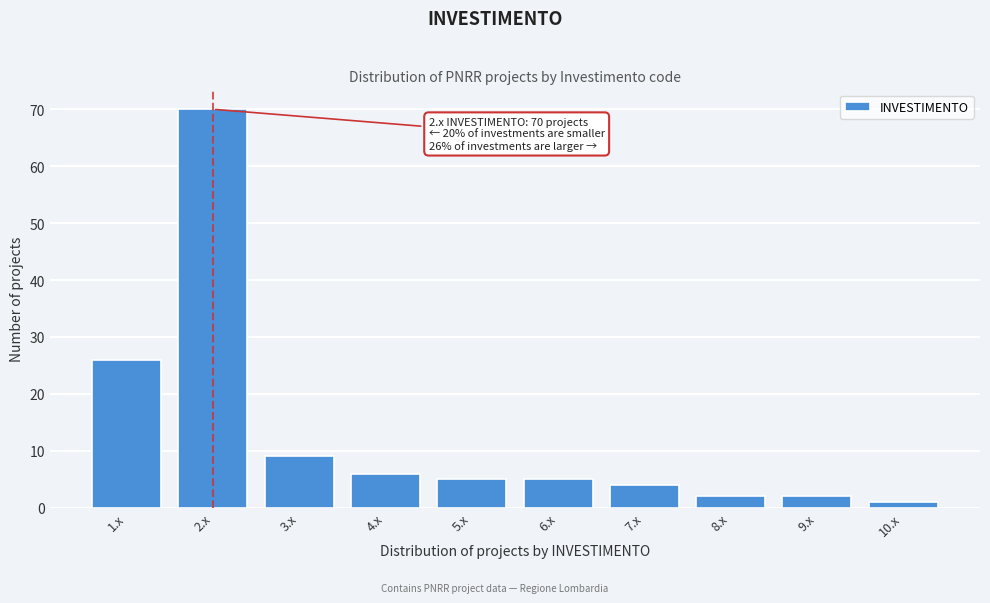

Reading left to right, what are all the values shown in this chart?

1.x=26	2.x=70	3.x=9	4.x=6	5.x=5	6.x=5	7.x=4	8.x=2	9.x=2	10.x=1